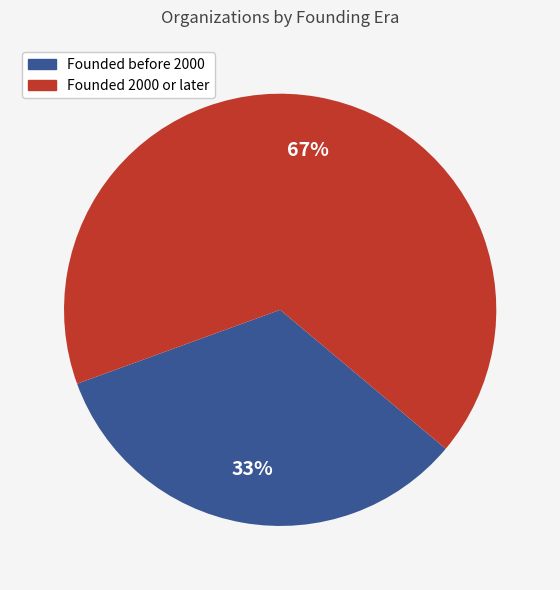

To the nearest percent, what is the average slice percentage?

50%